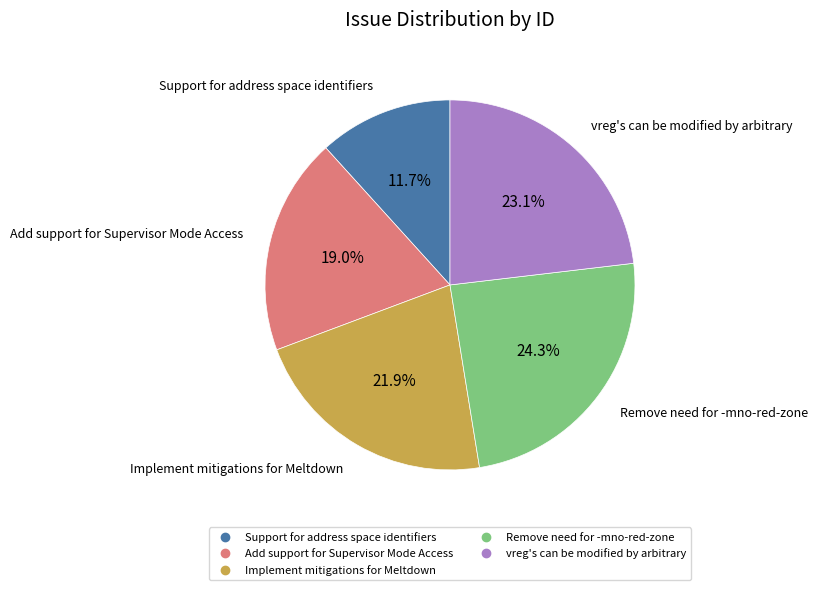

To the nearest percent, what is the average slice percentage?

20%